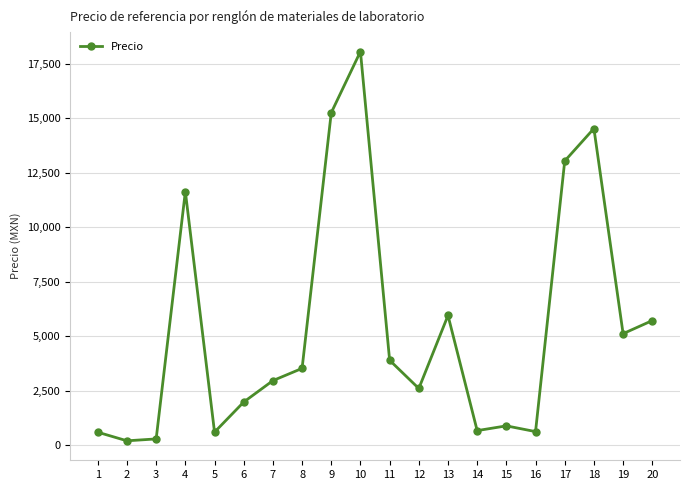

What is the change in value from 5 to 18?

+13917.5